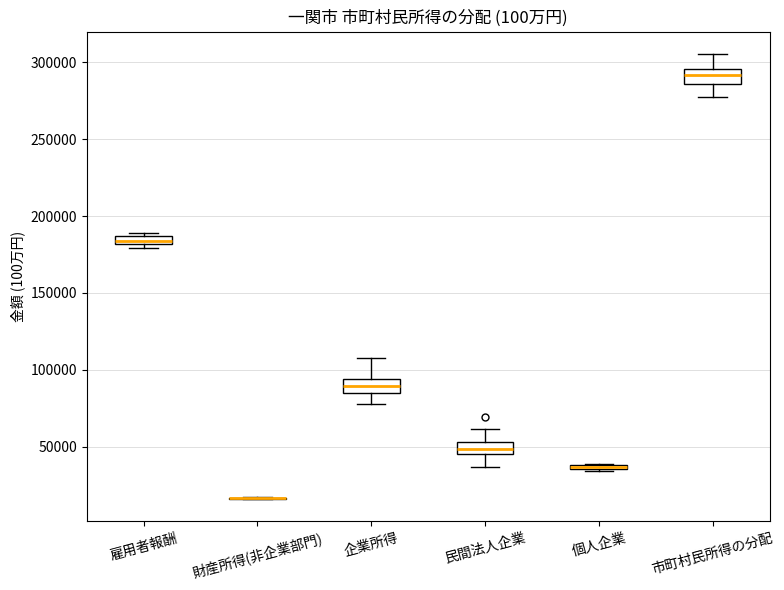

Where is the upper edge of the box for 雇用者報酬 on the y-axis? The values are not printed on the chart, so give them approximately, as read against the axis.

185000